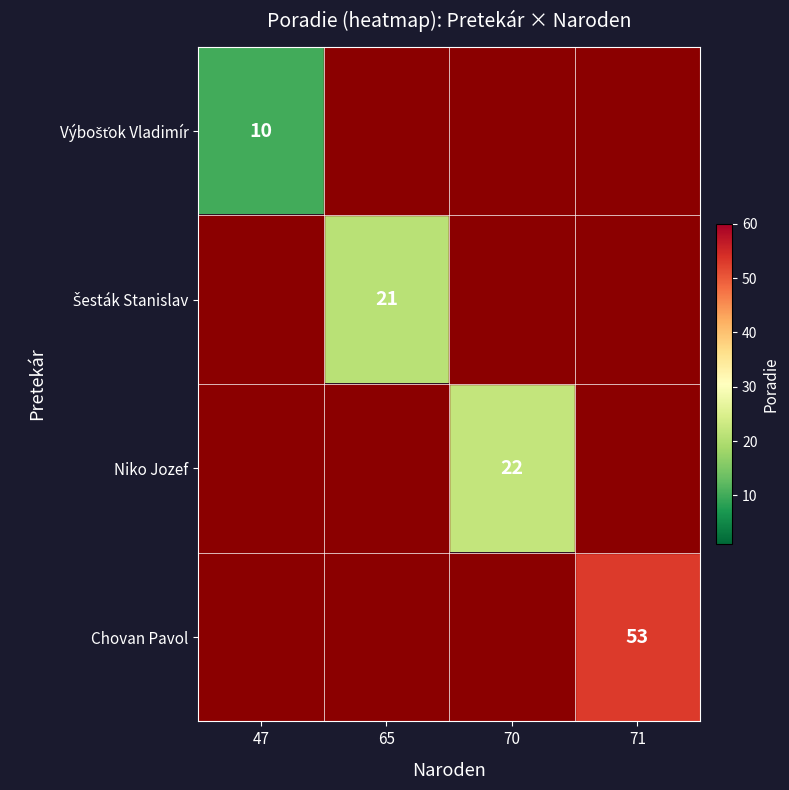

List the labels in order of Výbošťok Vladimír value, smallest first.

47, 65, 70, 71